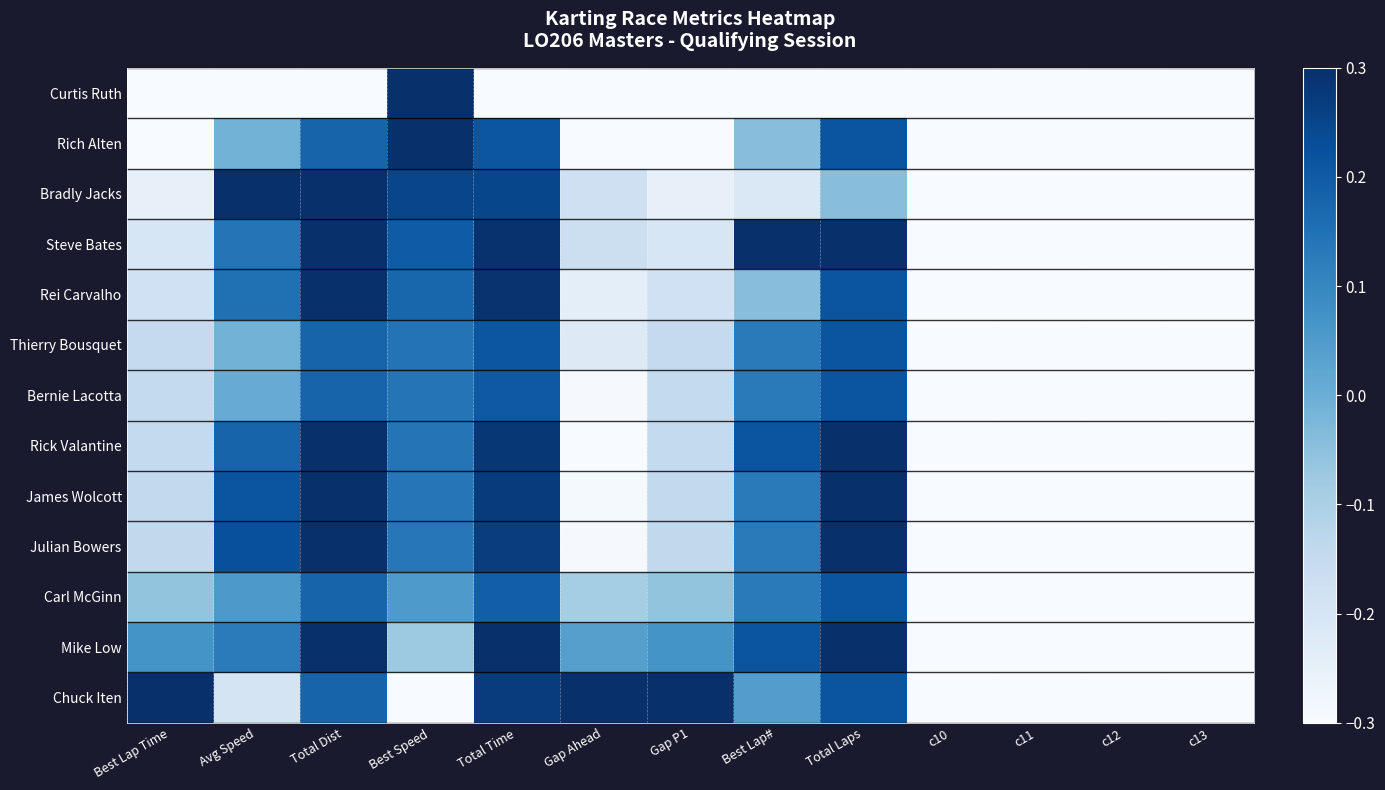

Between Best Lap# and c10, which series saw the biggest shift?

Steve Bates